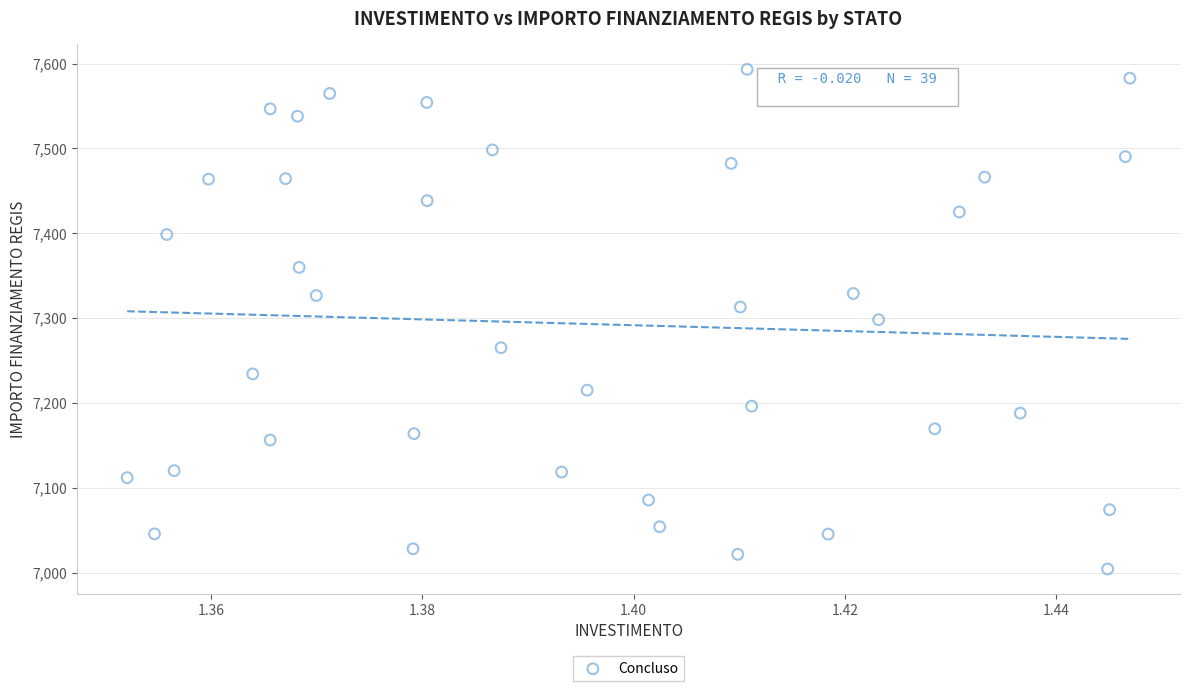

What is the range of Y values (max minus min)?

588.8